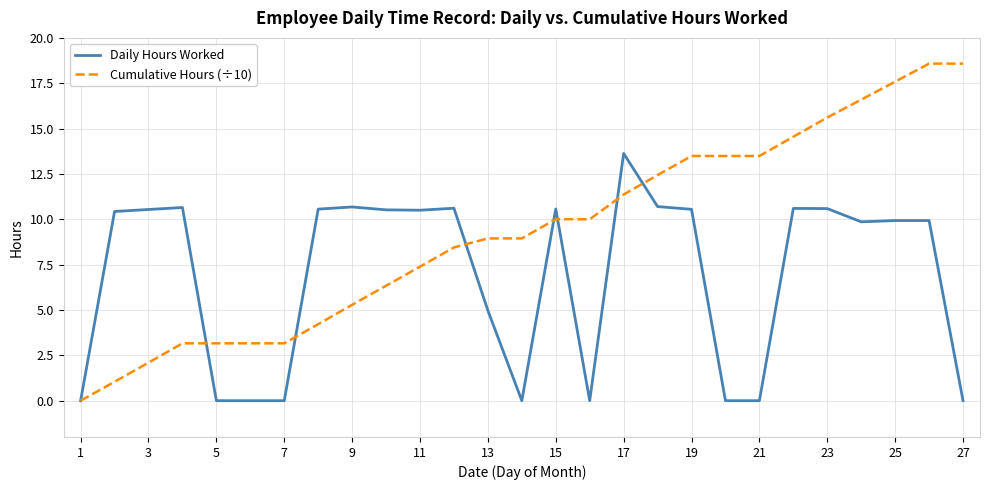

Which series has the largest total across all categories?

Cumulative Hours (÷10)